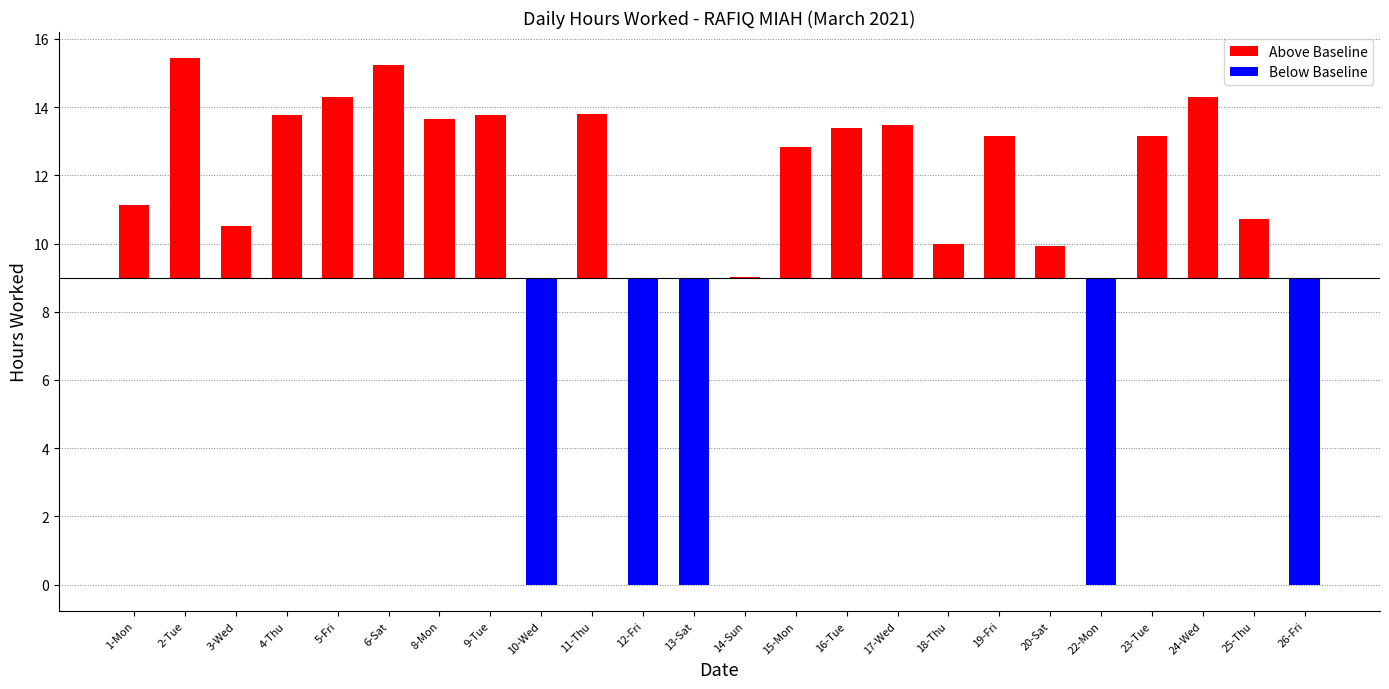

What are all the series names shown in the legend?

Above Baseline, Below Baseline